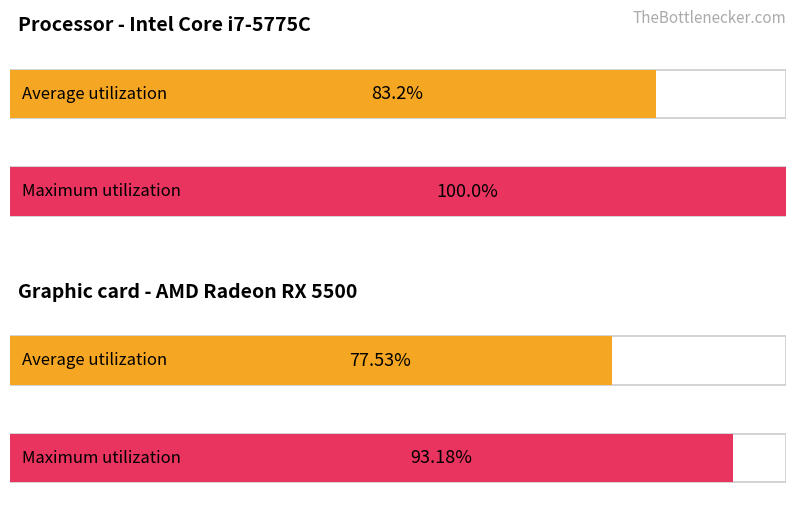

What are all the series names shown in the legend?

Average utilization, Maximum utilization